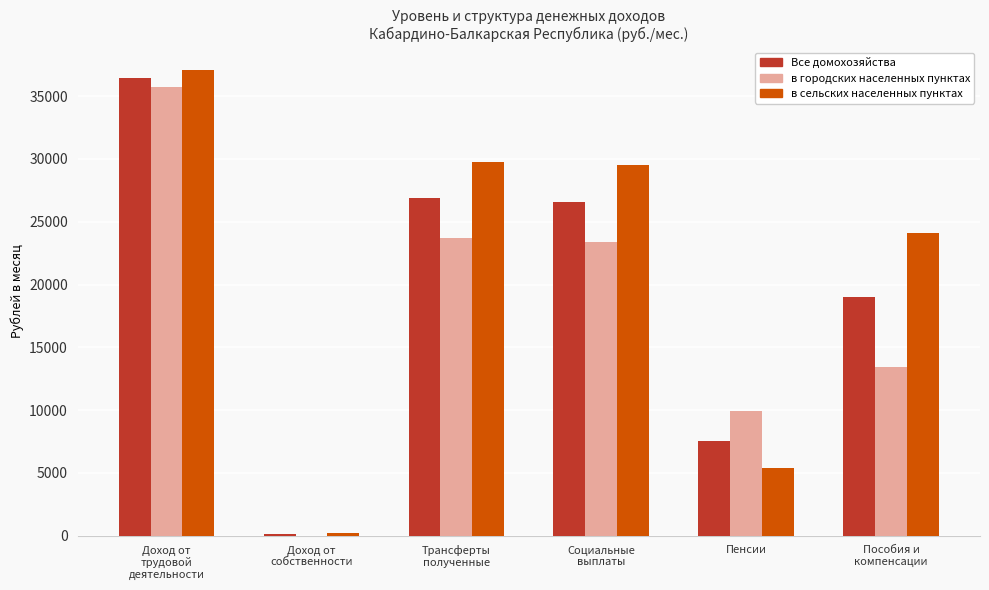

True or false: Все домохозяйства has a value of 7564.3 at Пенсии.

True